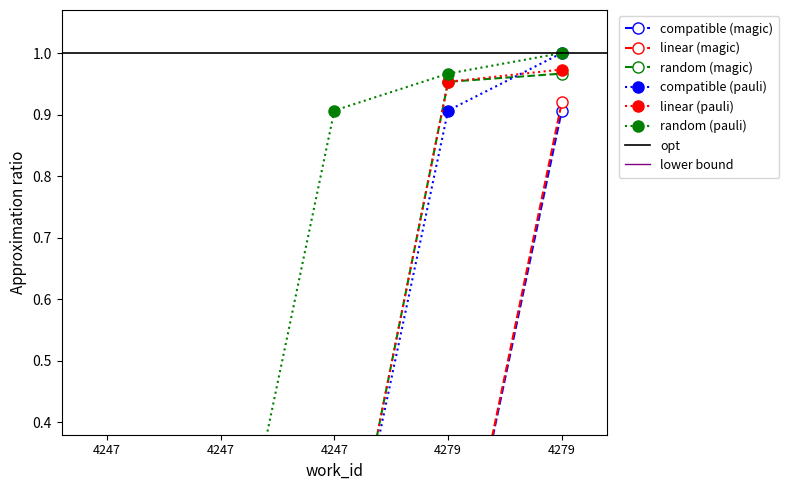

Which series has the largest total across all categories?

random (pauli)